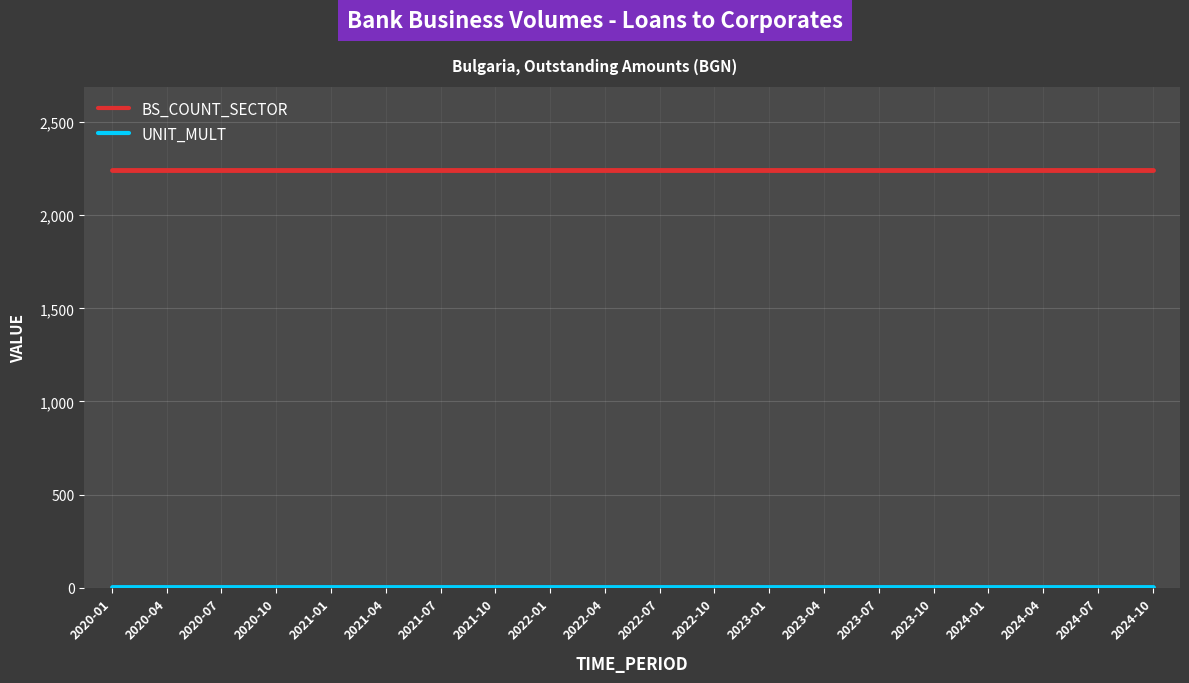

What is the maximum value shown in the chart?

2240